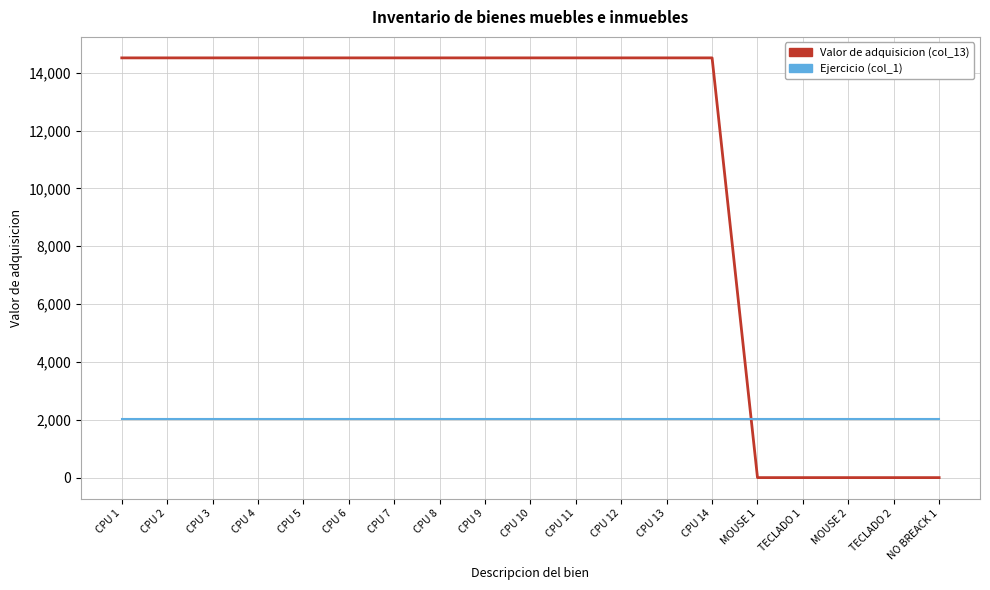

At how many categories does at least one series exceed 5096?

14